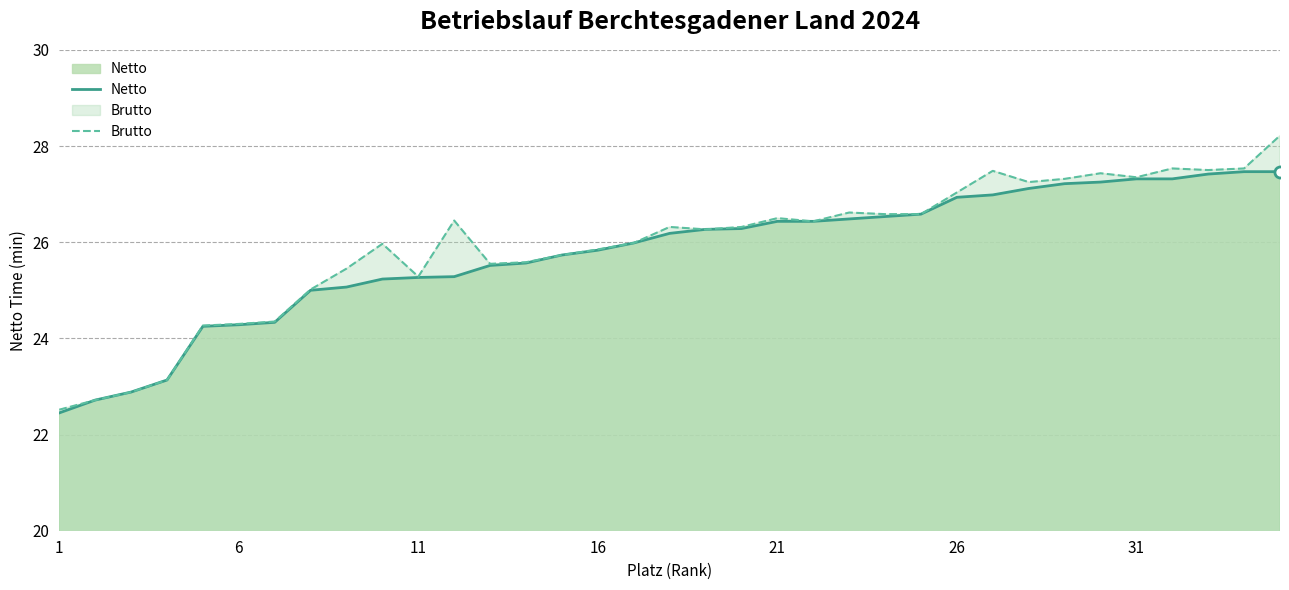

Does the chart display data point markers on the line(s)?

No